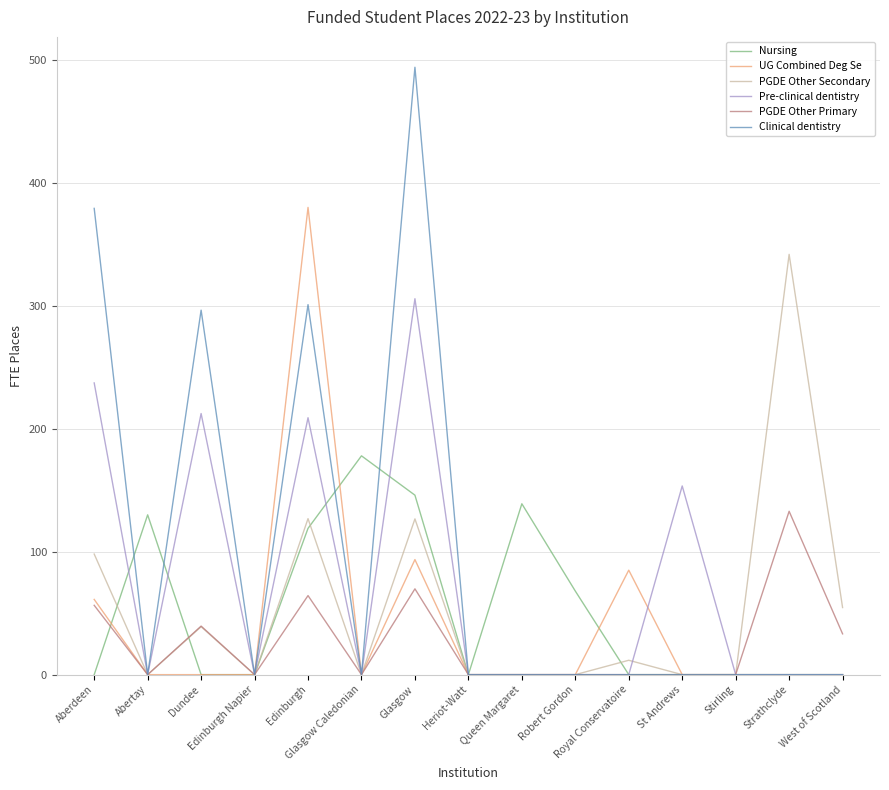

Which series has the widest spread of values?

Clinical dentistry